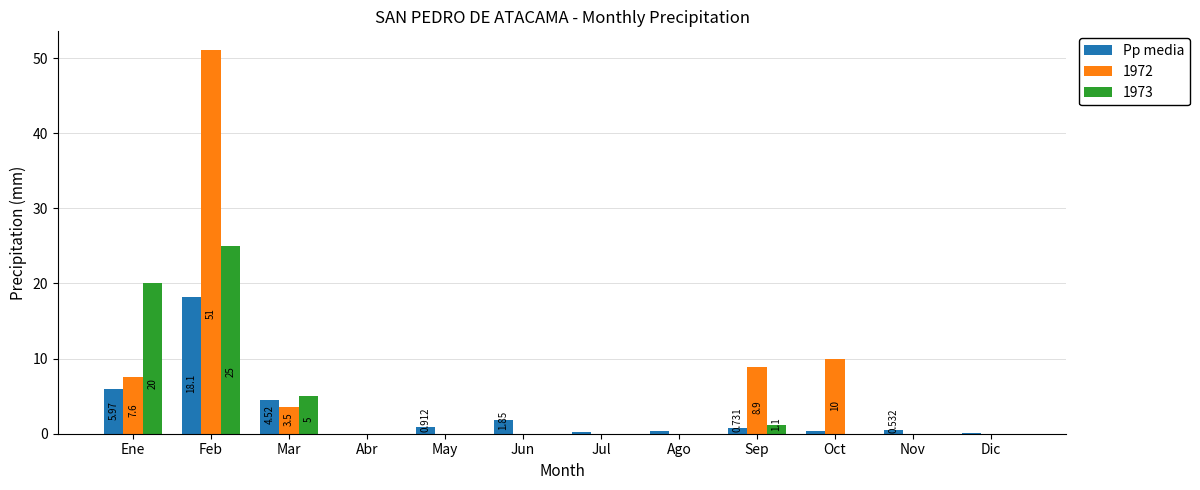

At which category is the sum across all series the highest?

Feb